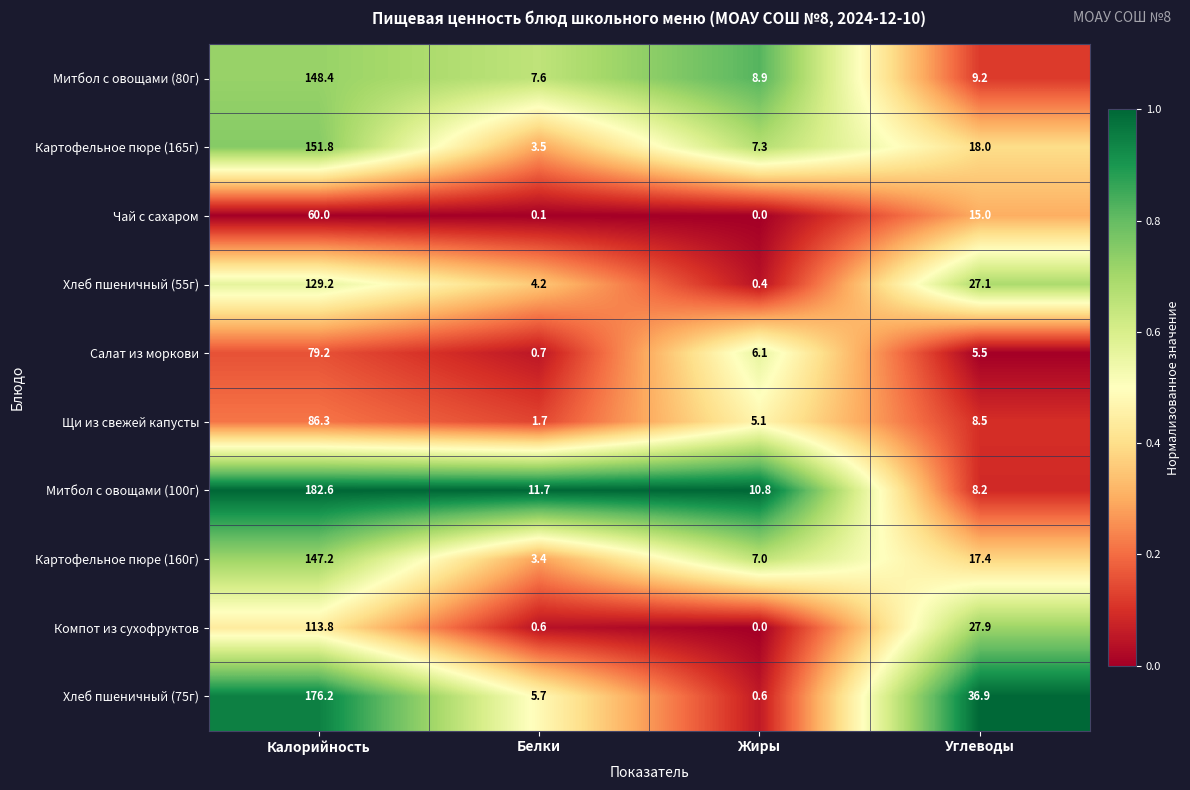

At which label does Митбол с овощами (100г) first exceed 11?

Калорийность